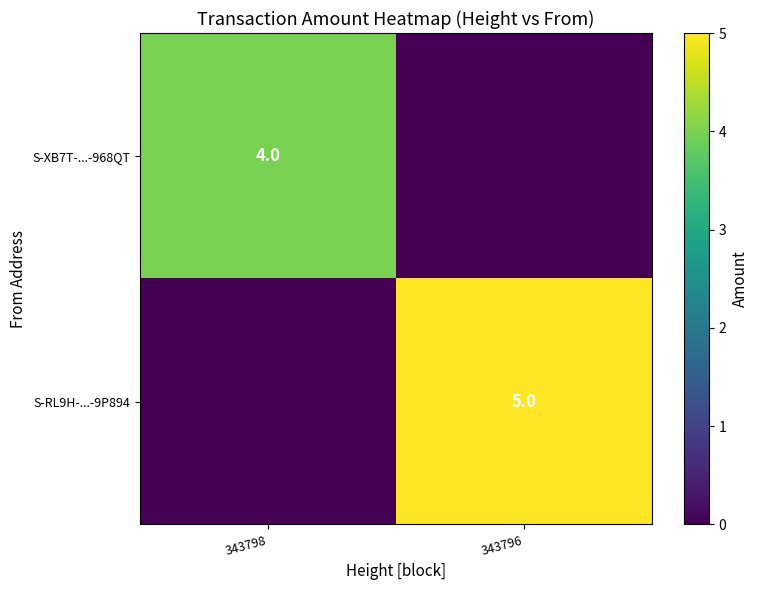

The value of S-XB7T-...-968QT at 343798 is 2. True or false?

False